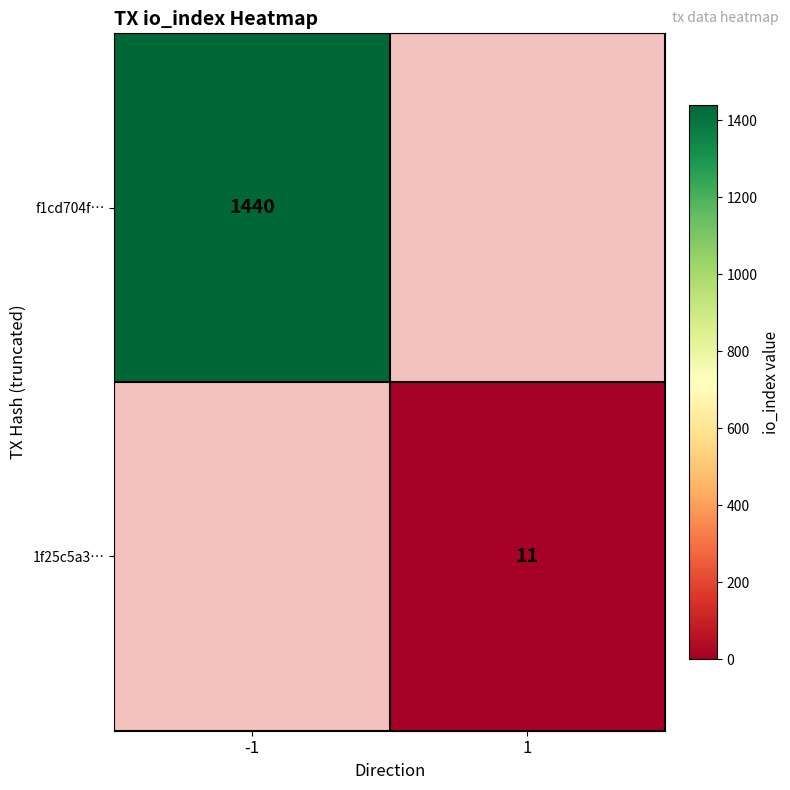

The f1cd704f… series shows 441 at -1. True or false?

False